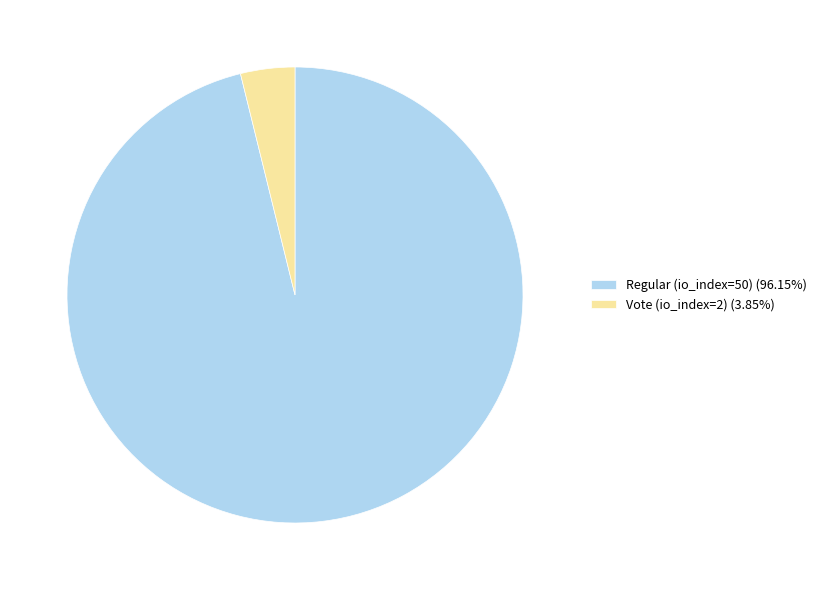

Do Vote (io_index=2) (3.85%) and Regular (io_index=50) (96.15%) together represent more than half of the pie?

Yes